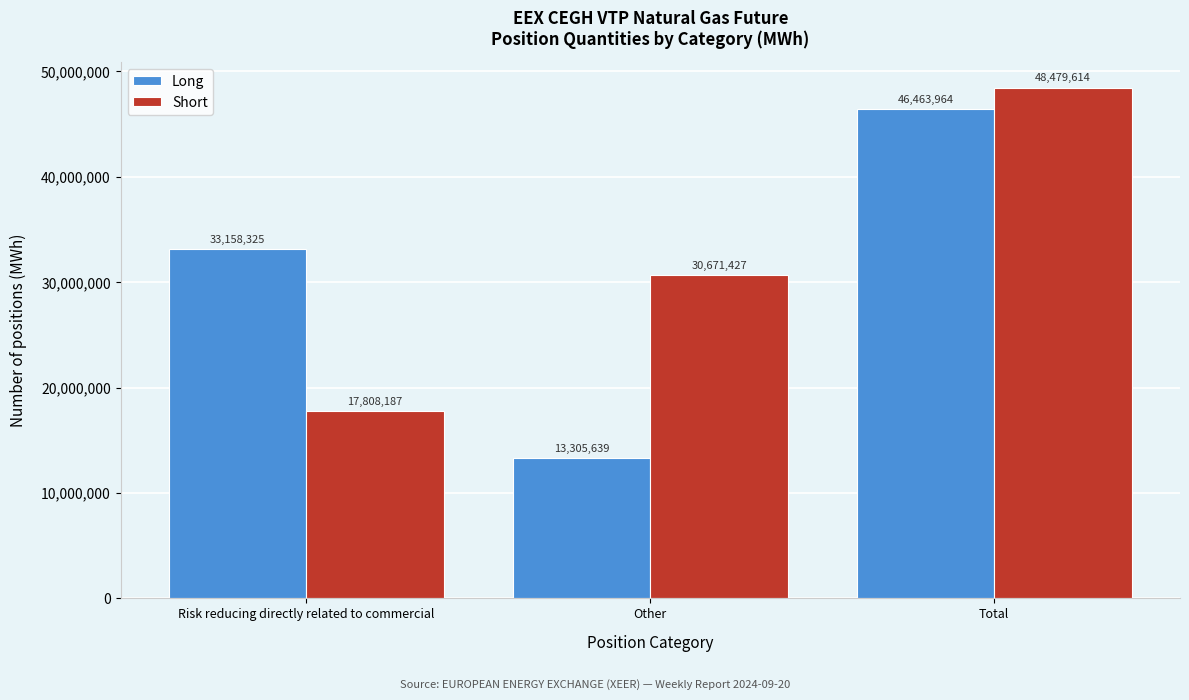

Reading right to left, list all the values displayed in this chart.

Long: 46463964	13305639	33158325
Short: 48479614	30671427	17808187